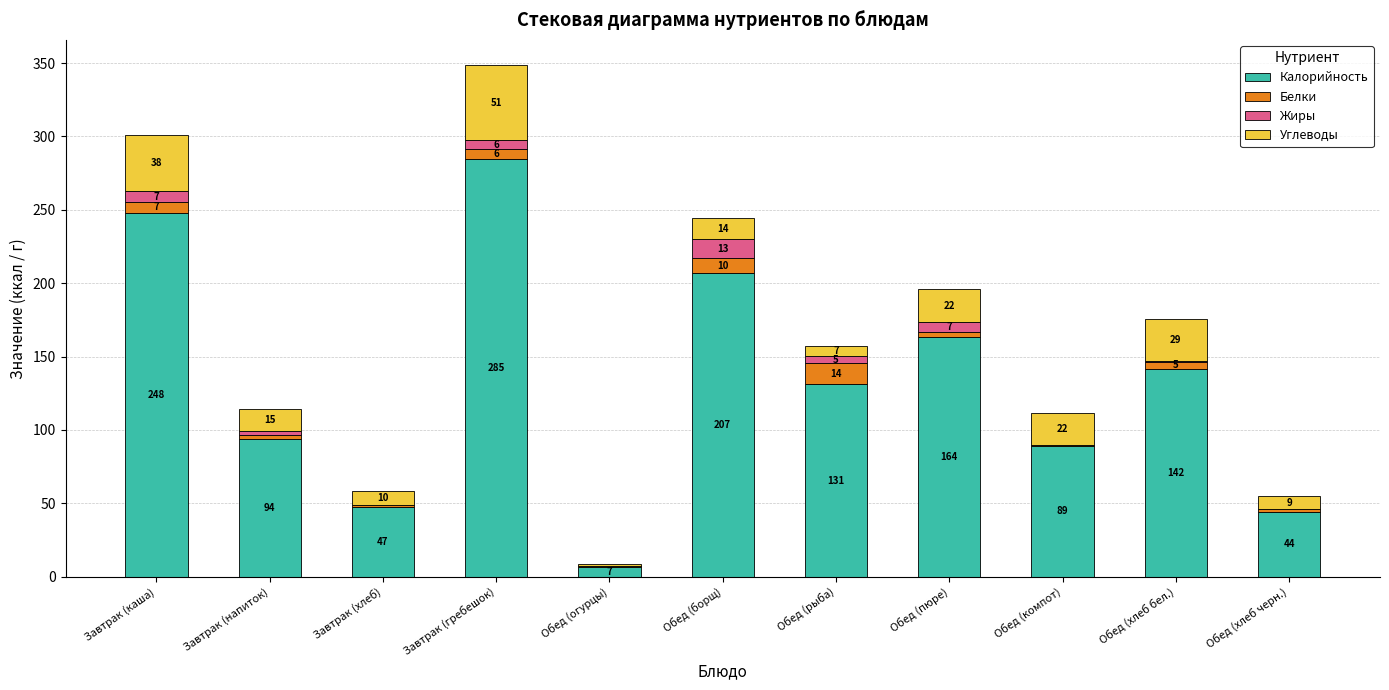

Are the bars horizontal?

No